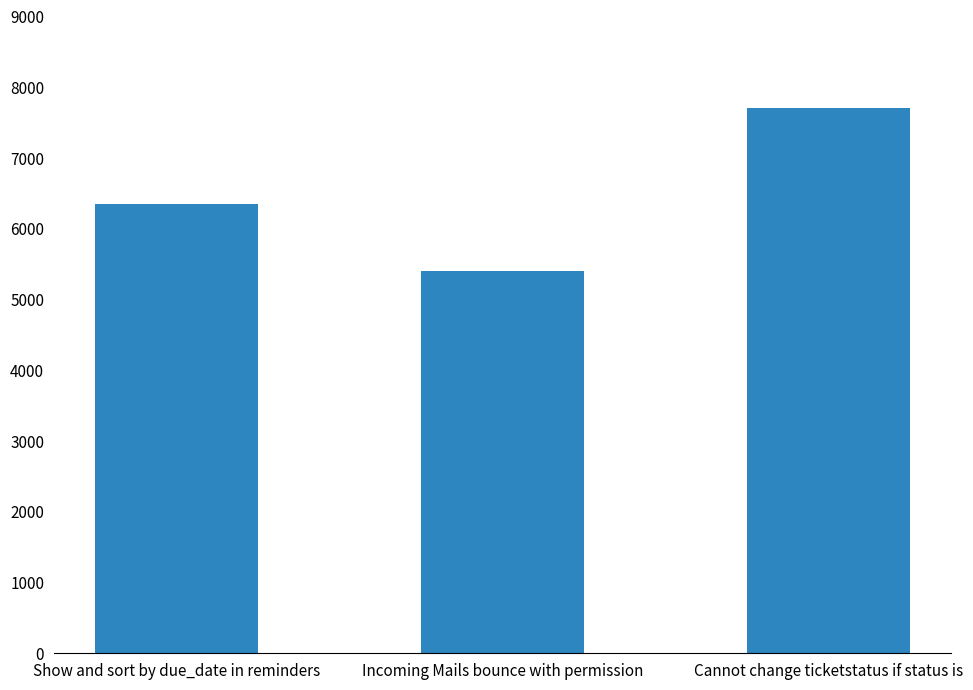

Are the bars horizontal?

No